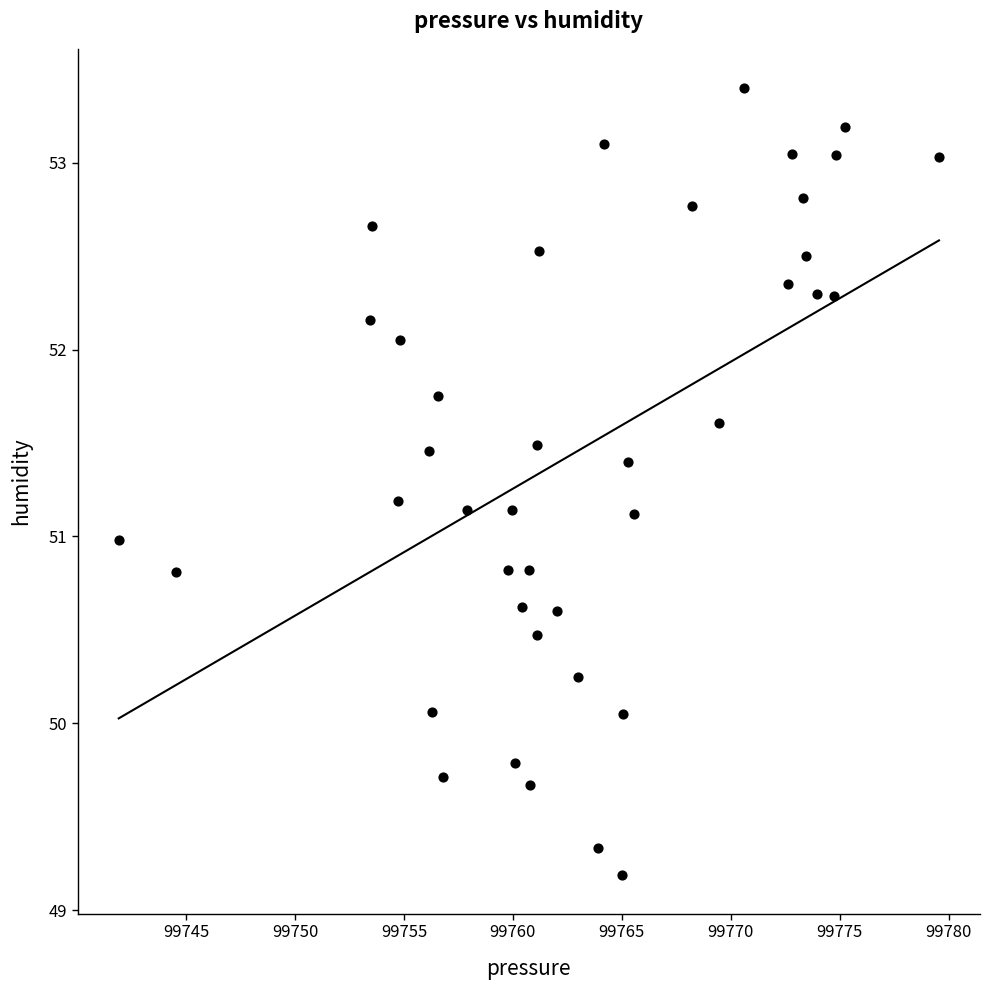

What is the range of Y values (max minus min)?

4.2